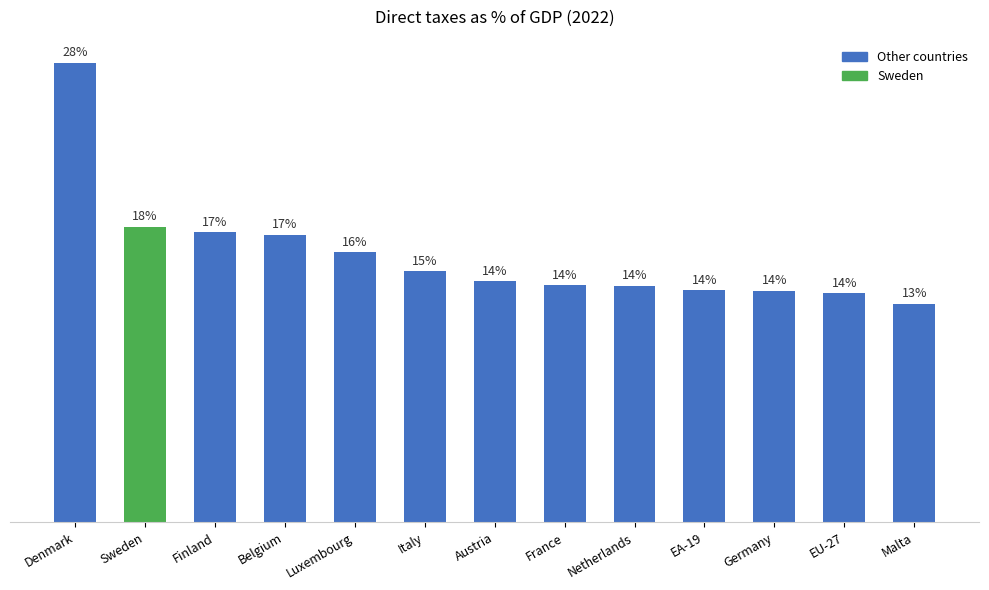

How many data points does each series have?

13